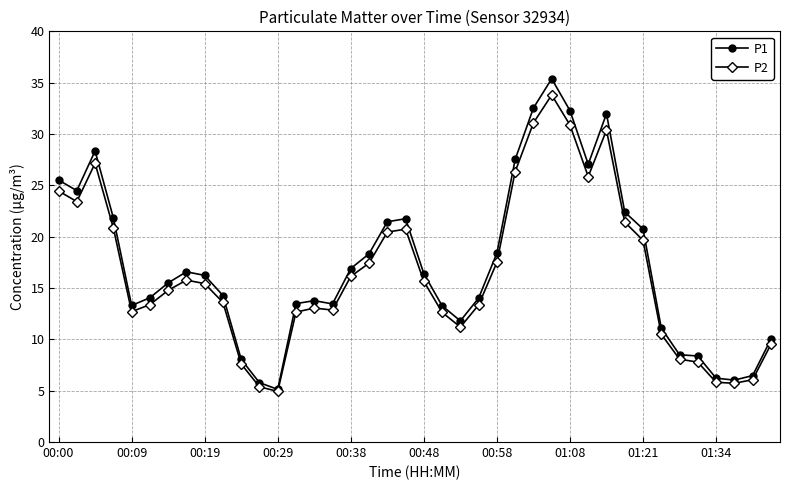

What is the lowest value of the P2 series?

4.9